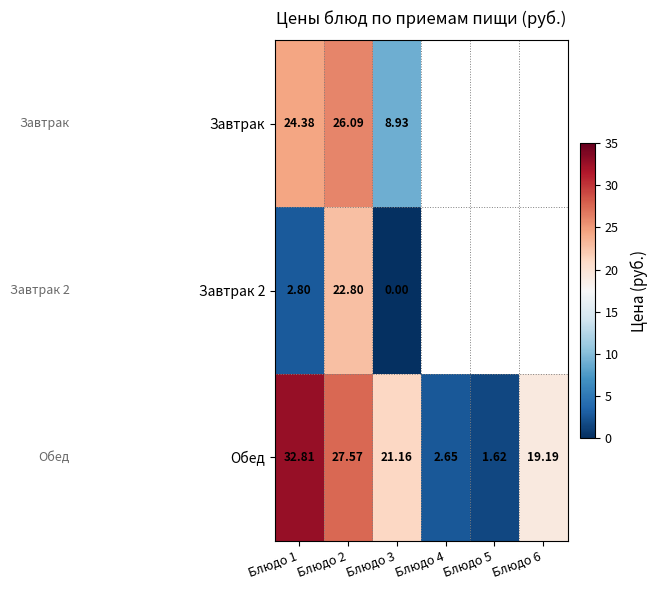

Between Блюдо 3 and Блюдо 4, which series saw the biggest shift?

Обед